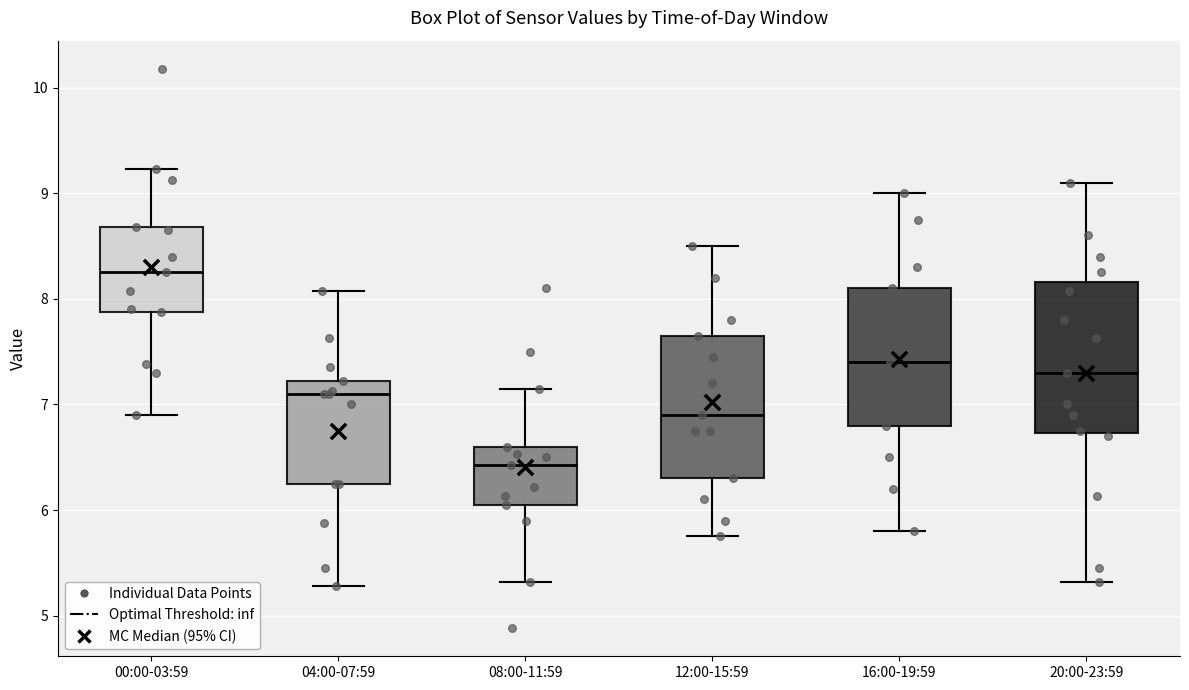

Where does the median line of the box for 20:00-23:59 sit on the y-axis? The values are not printed on the chart, so give them approximately, as read against the axis.

7.3